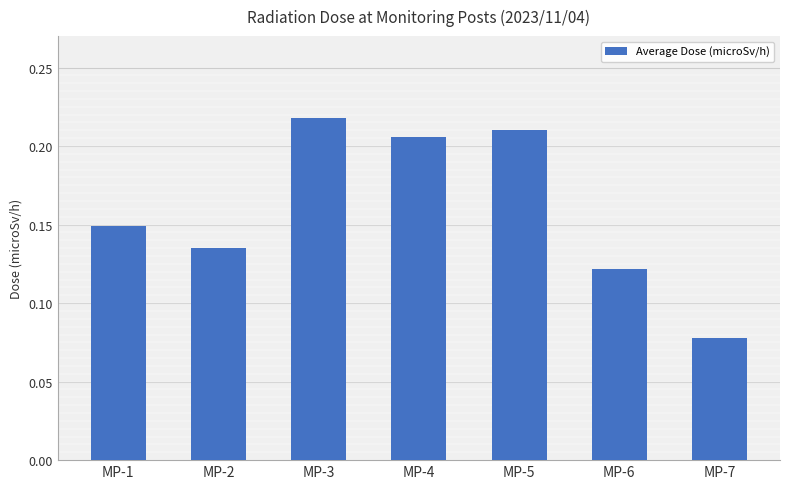

At which label is the value closest to 0?

MP-7